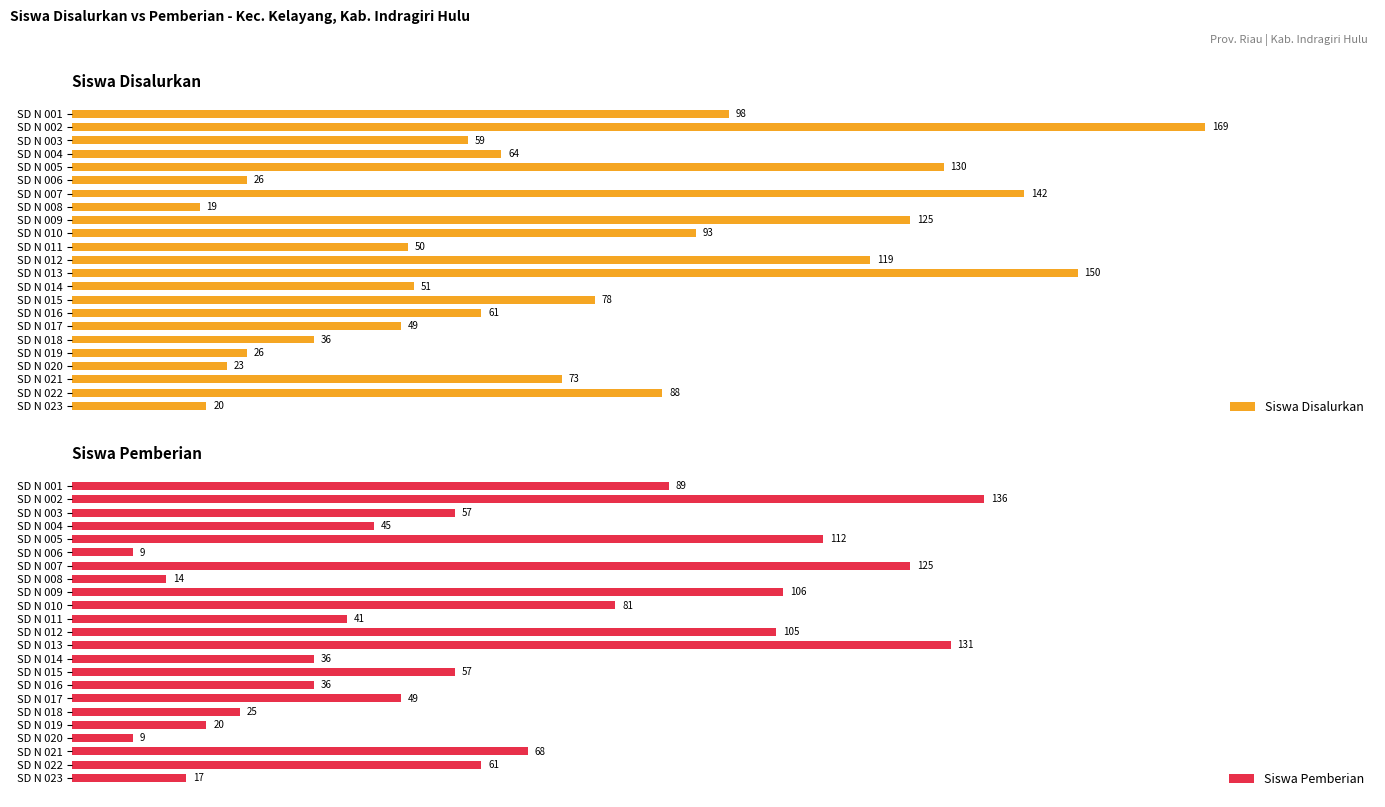

At which label does Siswa Disalurkan reach its minimum?

SD N 008